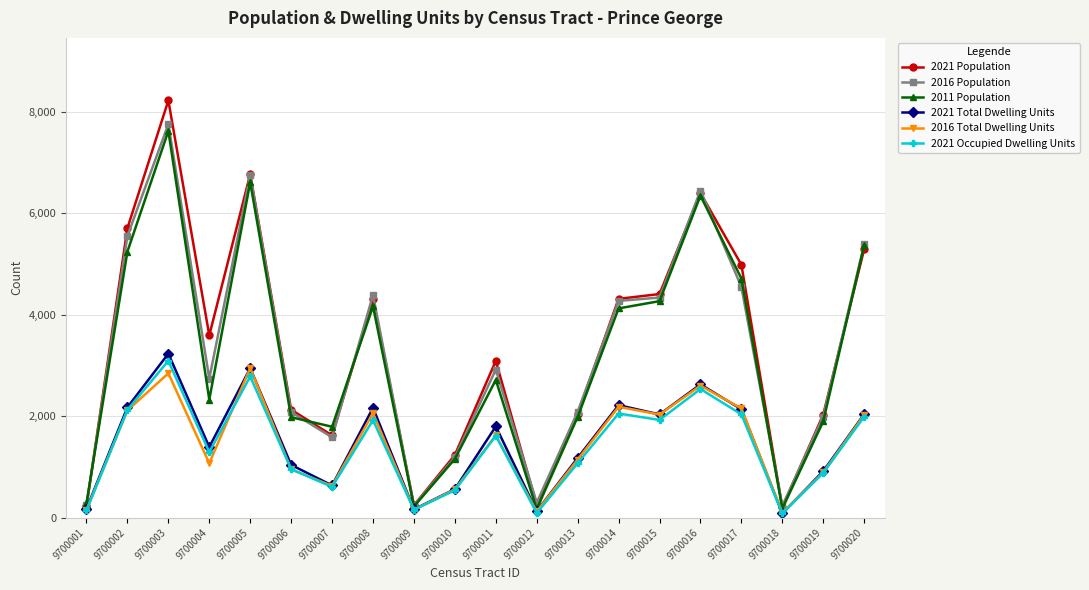

True or false: 2021 Total Dwelling Units has more than 1 points higher than both neighbors.

True